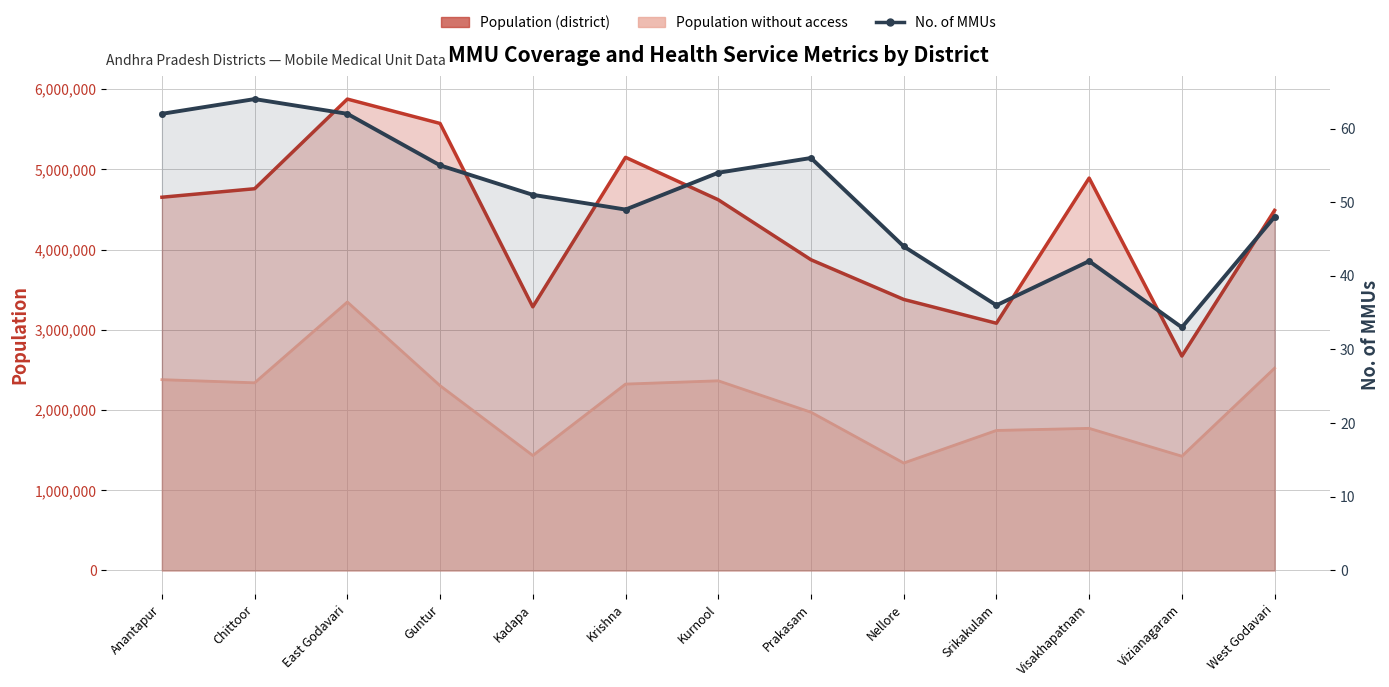

Is it true that the value at Chittoor is 64?

True